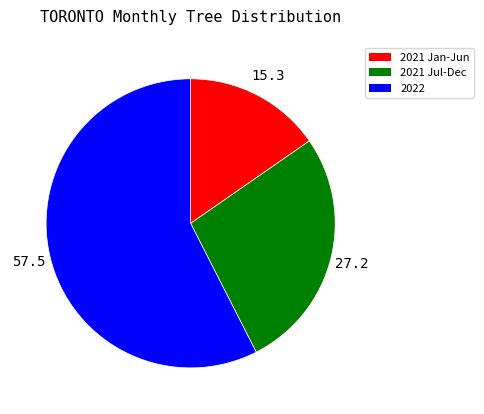

Is it true that 2021 Jul-Dec is 27% of the pie?

True